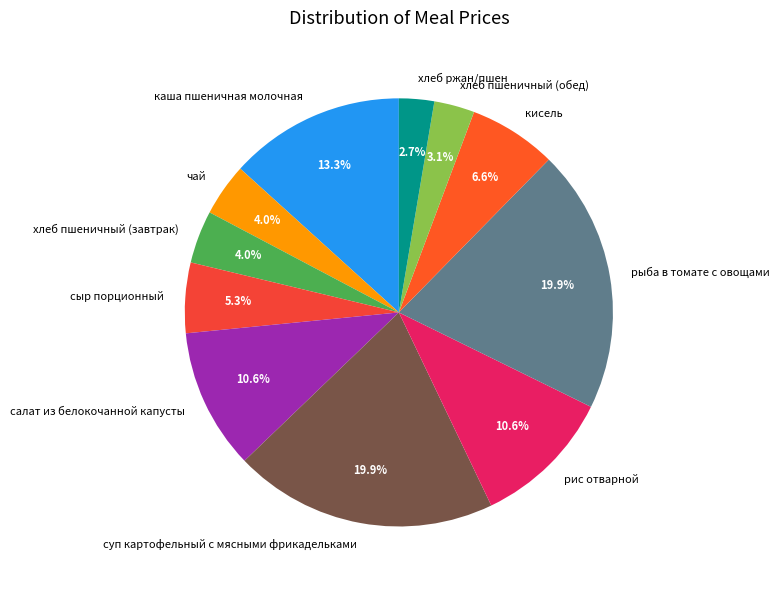

What percentage is the чай slice, to the nearest percent?

4%